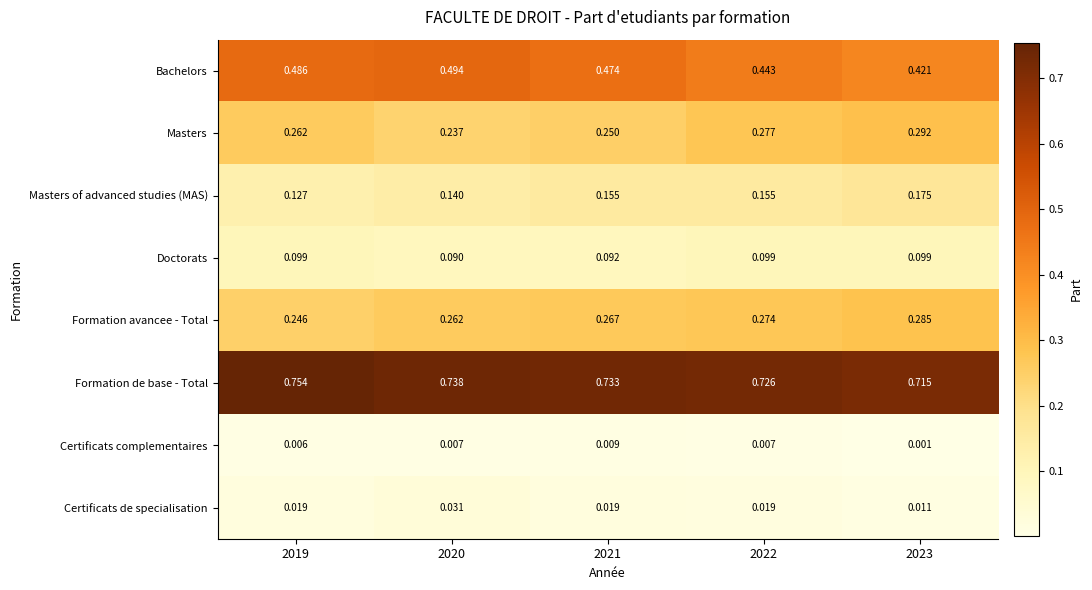

At 2023, list the series in order from largest to smallest.

Formation de base - Total, Bachelors, Masters, Formation avancee - Total, Masters of advanced studies (MAS), Doctorats, Certificats de specialisation, Certificats complementaires